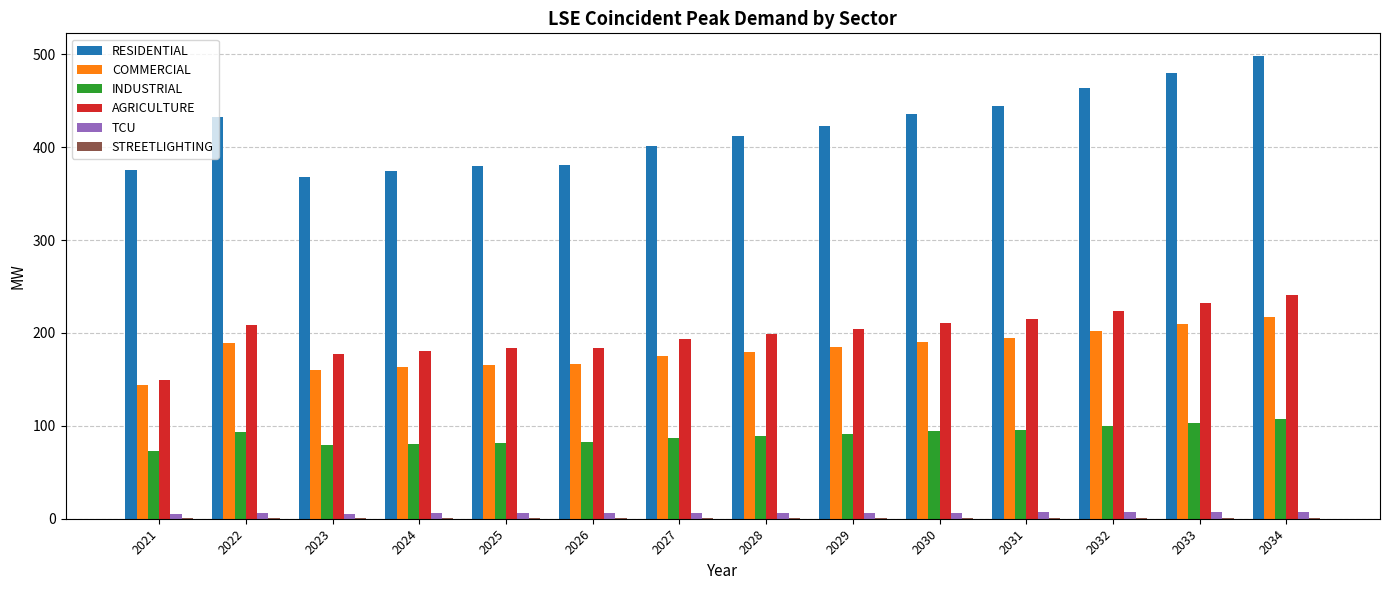

What is the average value of the COMMERCIAL series?

181.5